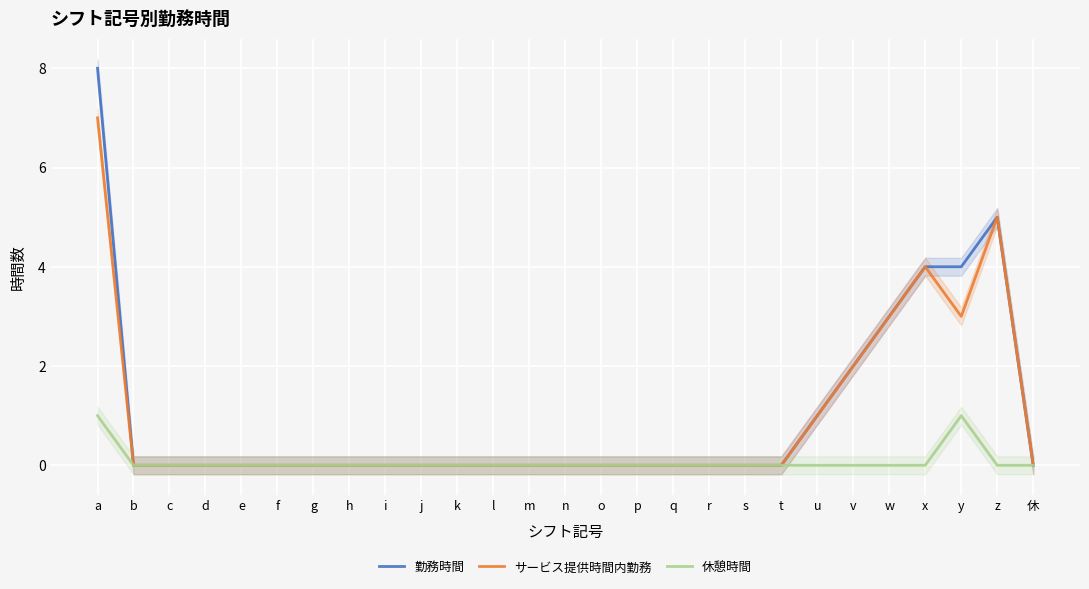

Is it true that 休憩時間 equals 0 at m?

True